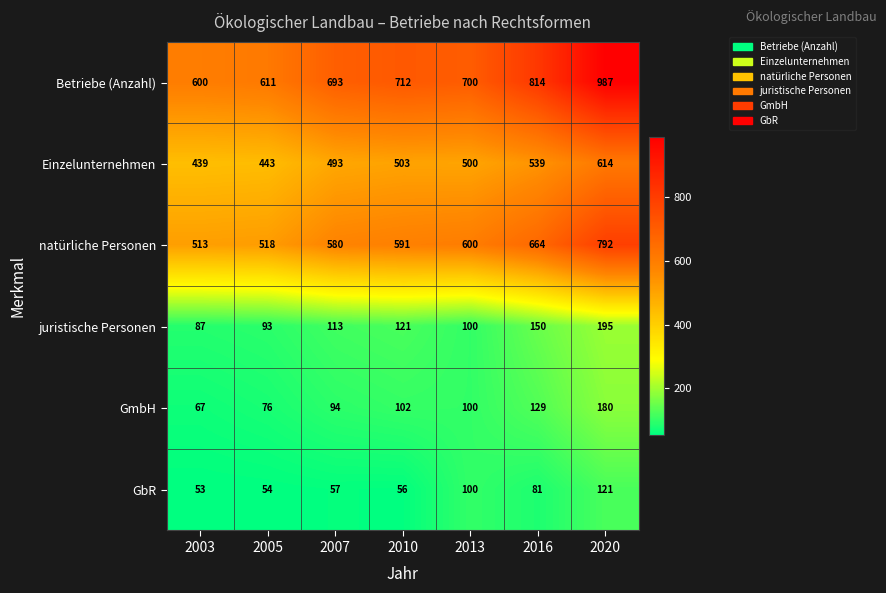

Which series has the widest spread of values?

Betriebe (Anzahl)